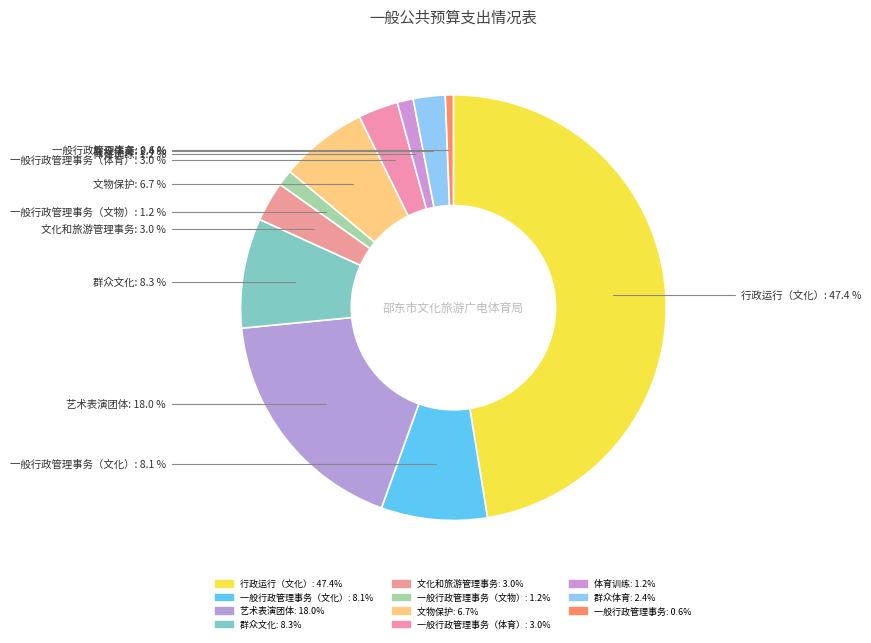

How many segments does this pie chart have?

11